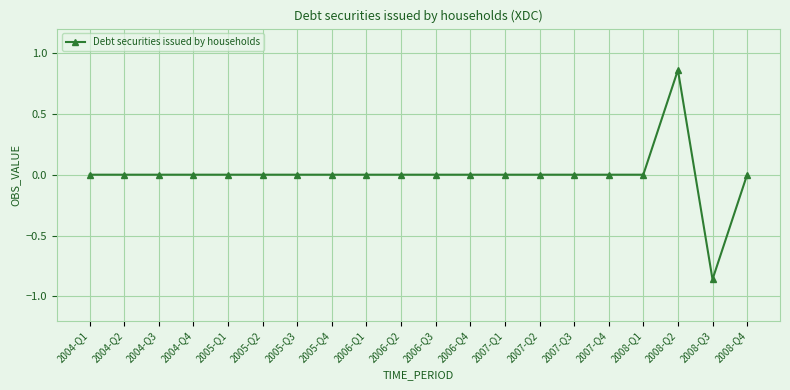

What position from the left is 2007-Q4?

16